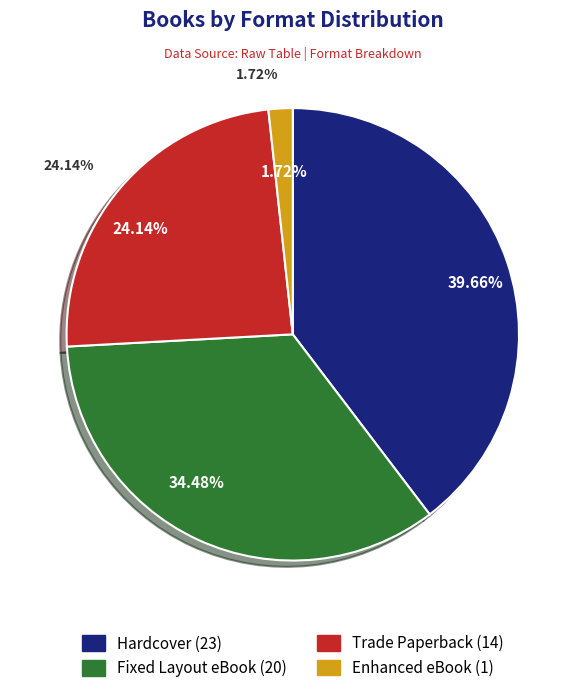

How many segments does this pie chart have?

4